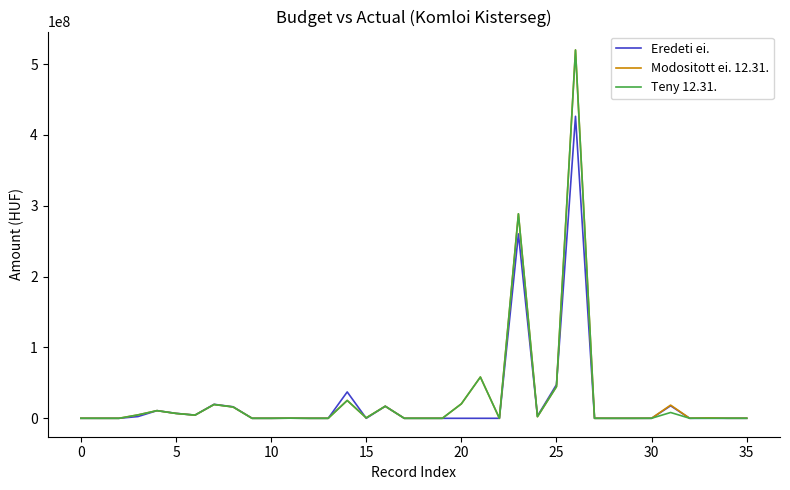

What is the greatest value displayed?

519809638